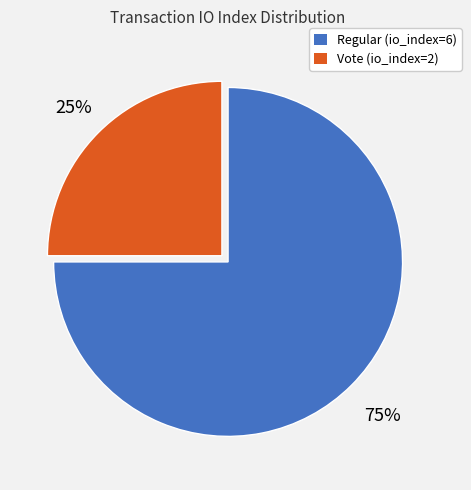

Is there a majority slice in this chart?

Yes